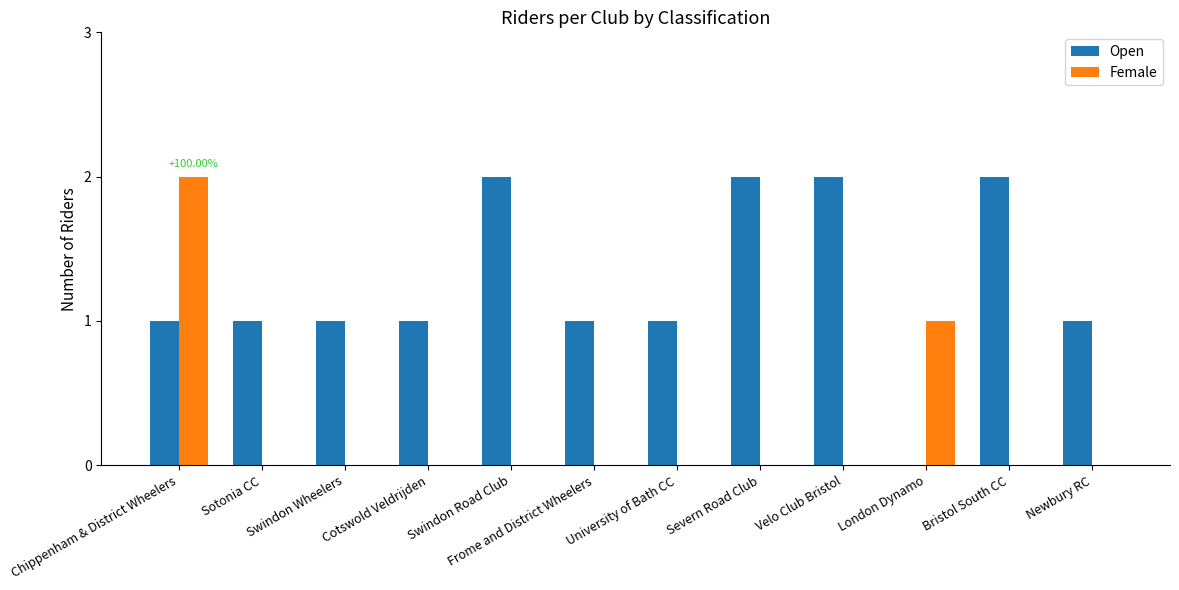

Which category has the highest value in the Female series?

Chippenham & District Wheelers